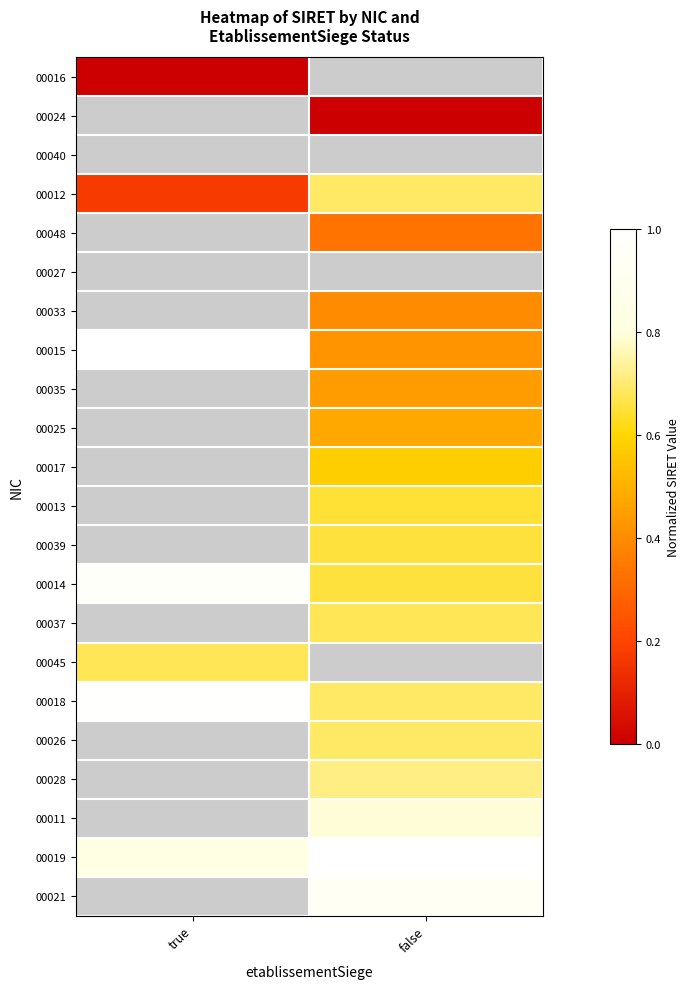

Which category has the highest value across all series?

false